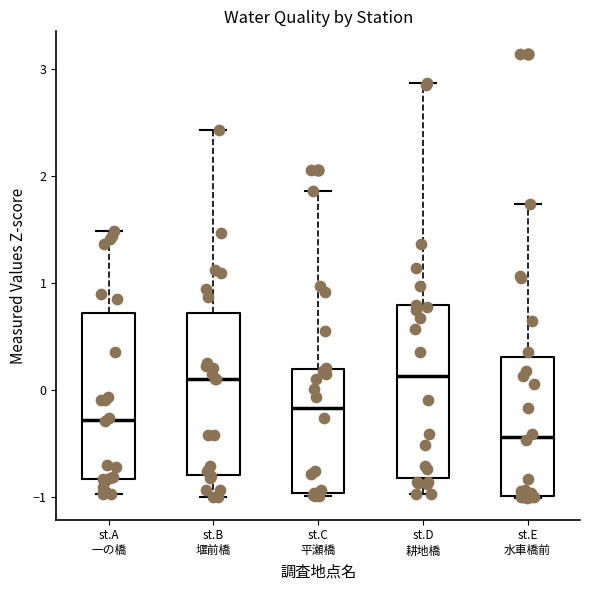

Reading left to right, read every box against the y-axis: the position of its median line, the range the box covers, and the ends of its whiskers. The values are not printed on the chart, so give them approximately, as read against the axis.

st.A 一の橋: median -0.3, box -0.8 to 0.7, whiskers -1.0 to 1.5
st.B 堰前橋: median 0.1, box -0.8 to 0.7, whiskers -1.0 to 2.4
st.C 平瀬橋: median -0.2, box -1.0 to 0.2, whiskers -1.0 (just below the box's lower edge) to 1.9
st.D 耕地橋: median 0.1, box -0.8 to 0.8, whiskers -1.0 to 2.9
st.E 水車橋前: median -0.4, box -1.0 to 0.3, whiskers -1.0 to 1.7